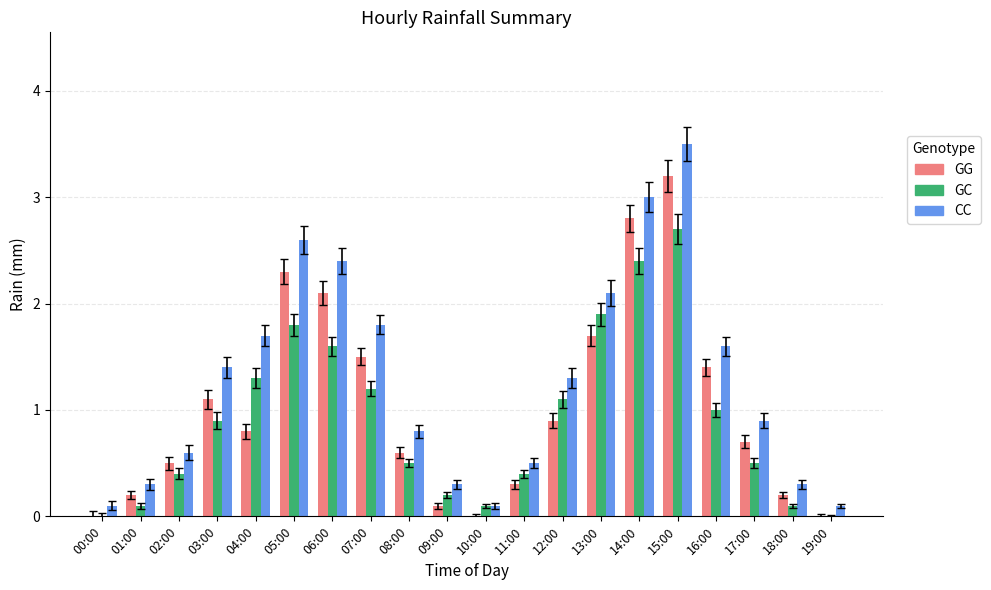

Are the bars horizontal?

No